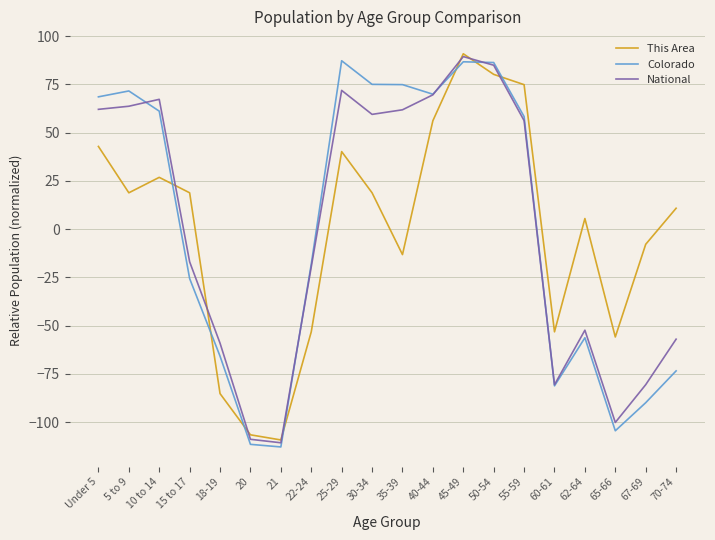

Read the National value at 30-34.

59.4